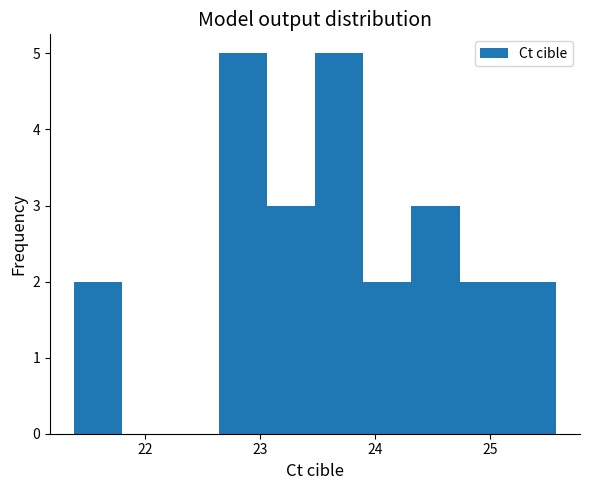

Reading left to right, list every bar in this chart as the range it spans on the x-axis followed by its height. Neither the bar edges nor the heights are printed on the chart, so give them approximately, as read against the axes.

21.4 to 21.8: 2
21.8 to 22.2: 0
22.2 to 22.6: 0
22.6 to 23.1: 5
23.1 to 23.5: 3
23.5 to 23.9: 5
23.9 to 24.3: 2
24.3 to 24.7: 3
24.7 to 25.2: 2
25.2 to 25.6: 2